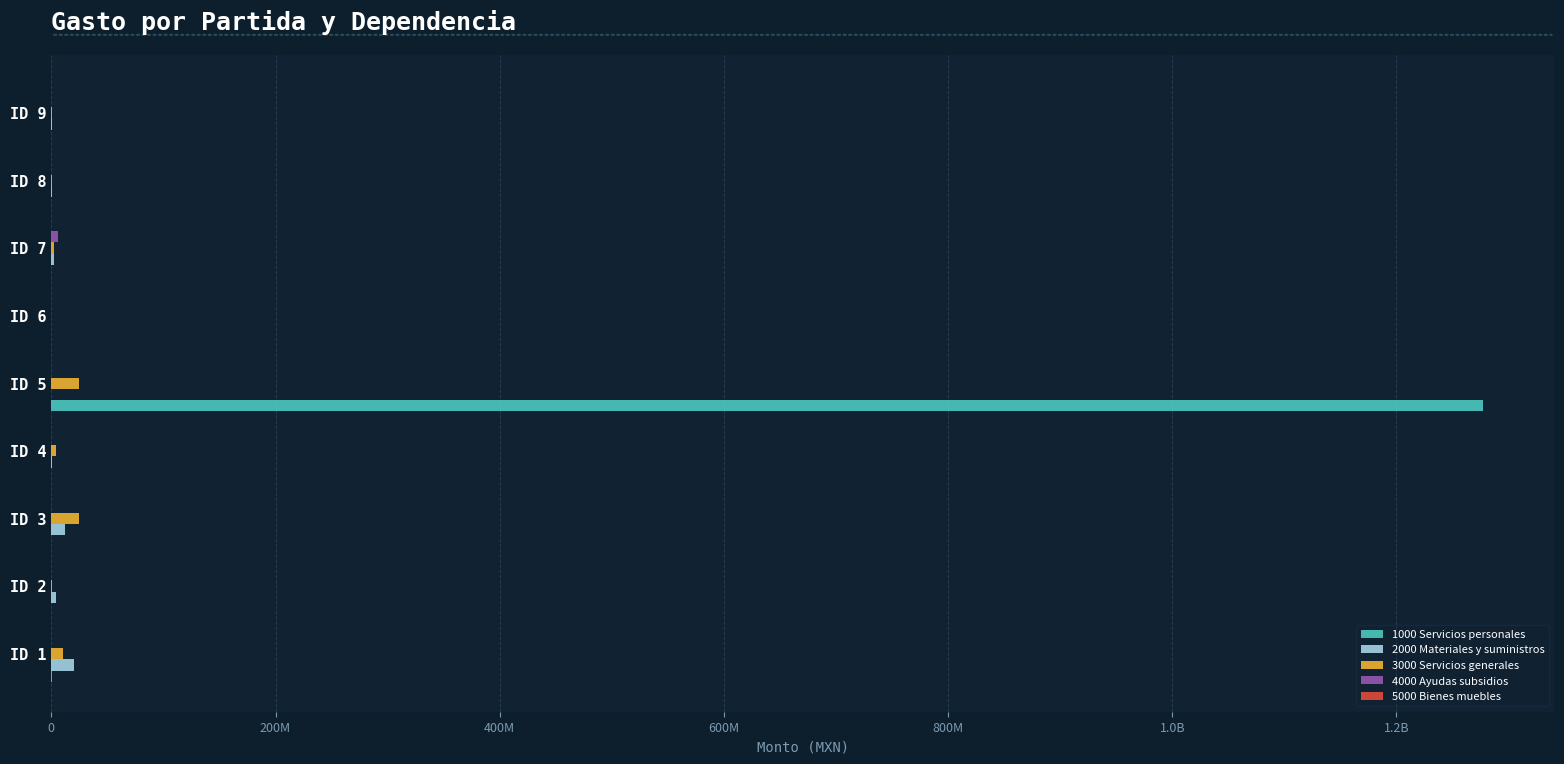

List the series in order of their peak value, highest first.

1000 Servicios personales, 3000 Servicios generales, 2000 Materiales y suministros, 4000 Ayudas subsidios, 5000 Bienes muebles